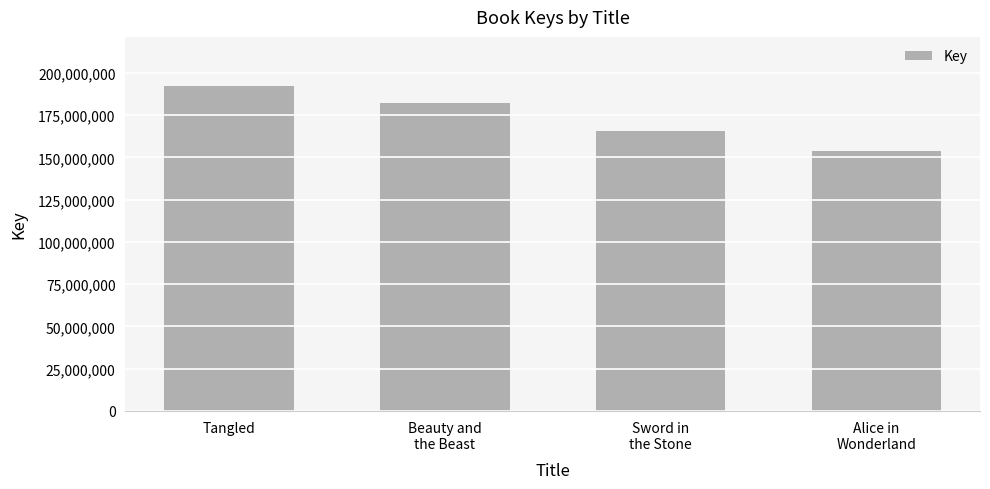

Reading left to right, transcribe all the data shown in this chart.

Tangled=192411746	Beauty and
the Beast=182239226	Sword in
the Stone=165849262	Alice in
Wonderland=153934524